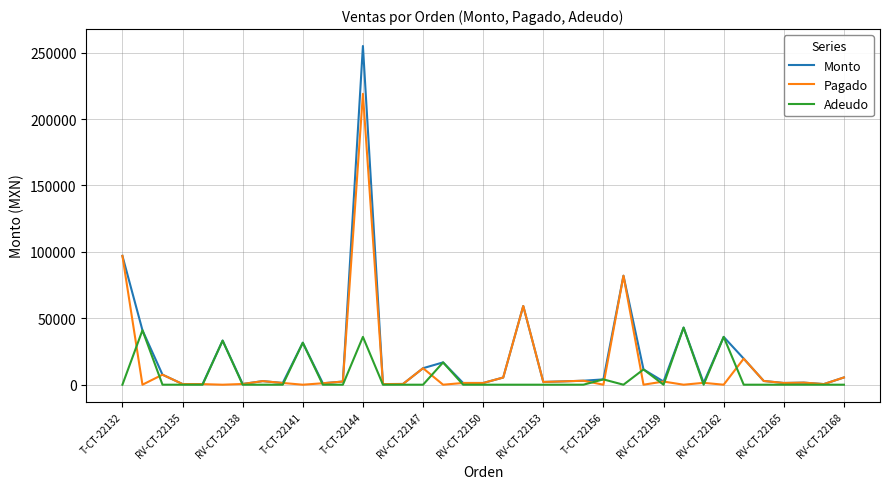

What is the maximum value for Adeudo?

43000